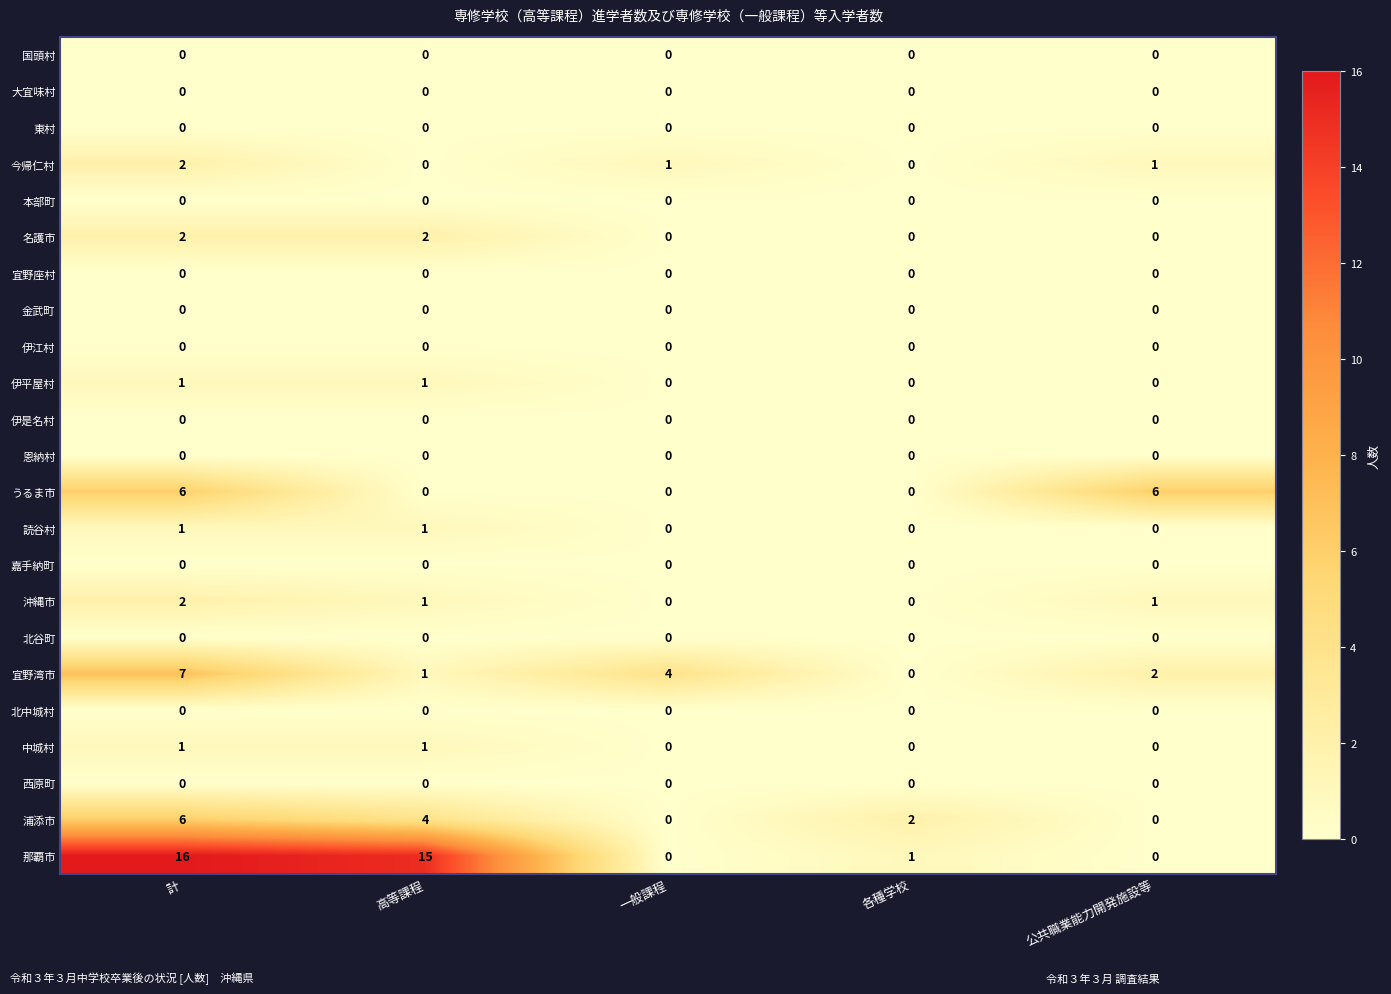

At which category is the sum across all series the highest?

計